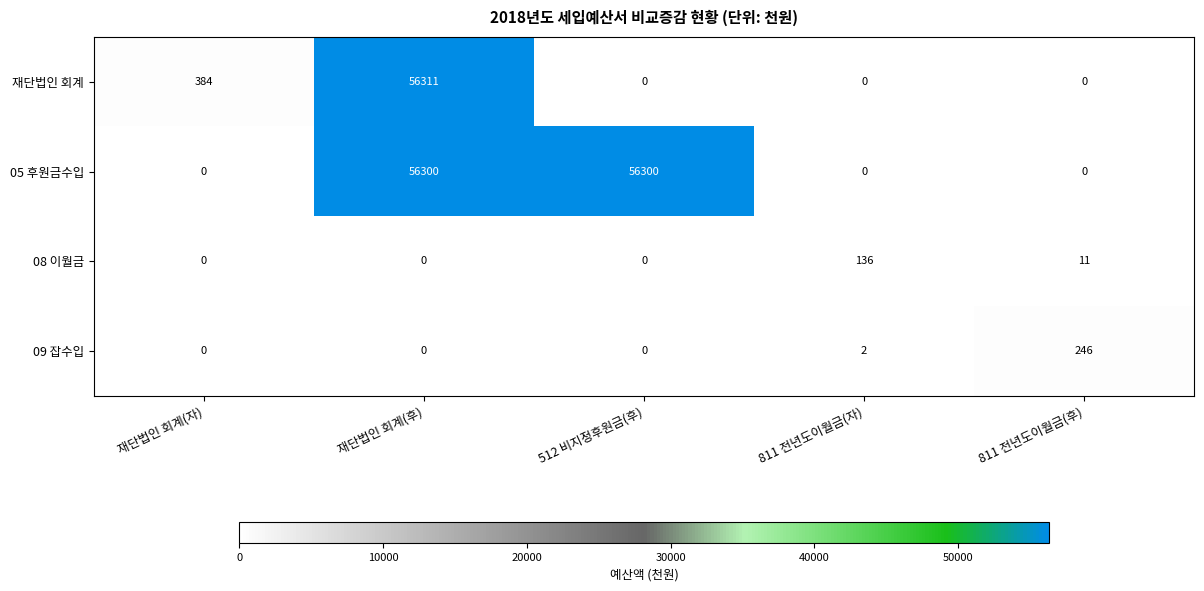

What is the total value across all series at 512 비지정후원금(후)?

56300